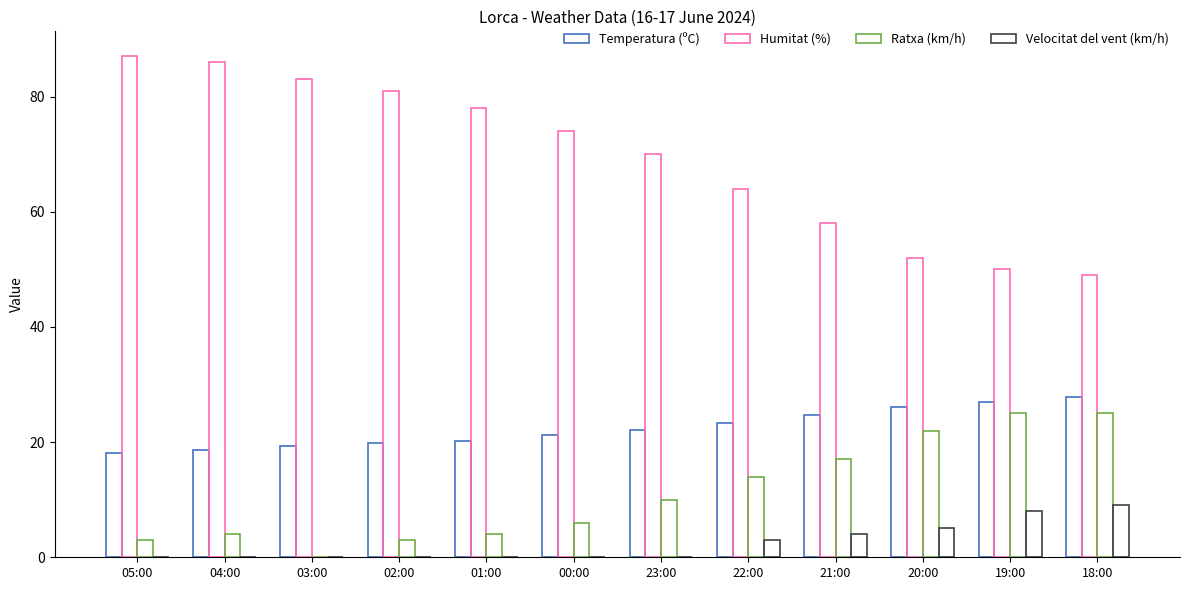

Is the value of Ratxa (km/h) at 18:00 greater than the value of Temperatura (ºC) at 01:00?

Yes